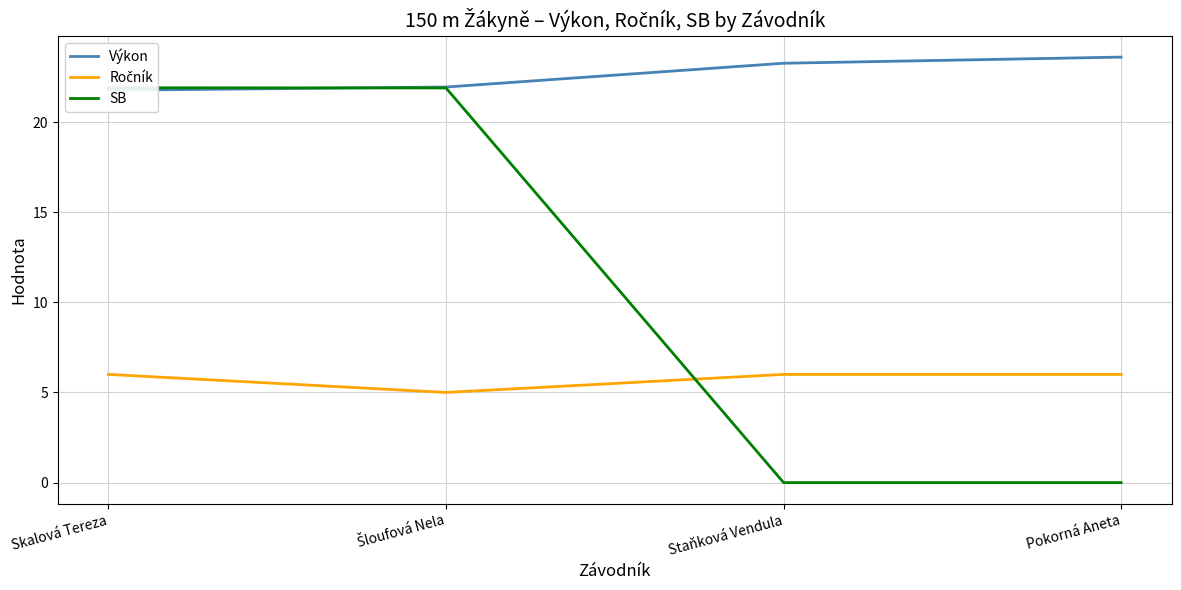

Read the Výkon value at Staňková Vendula.

23.3